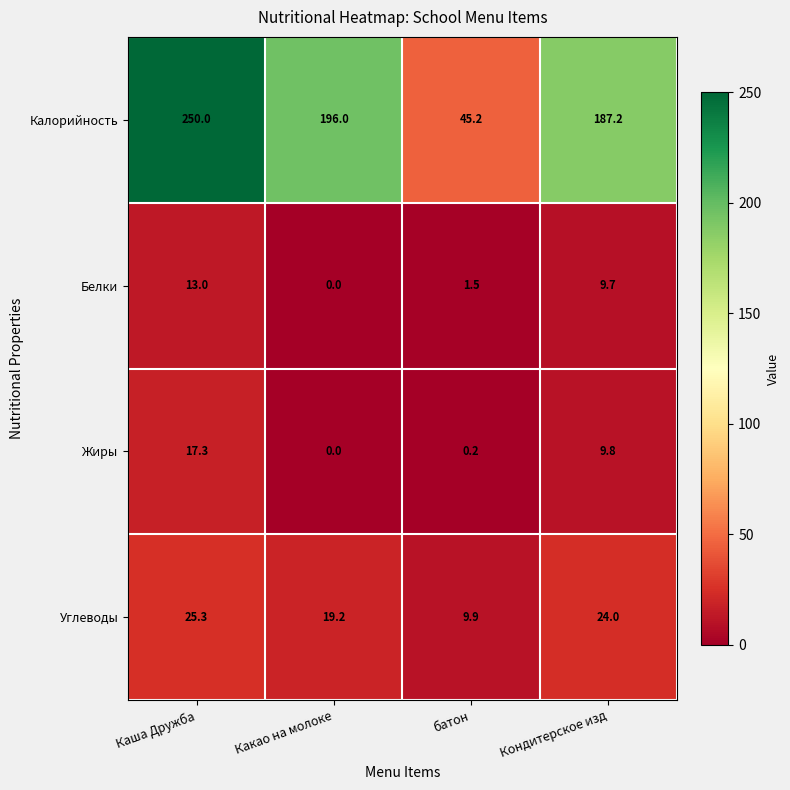

What is the maximum value shown in the chart?

250.0